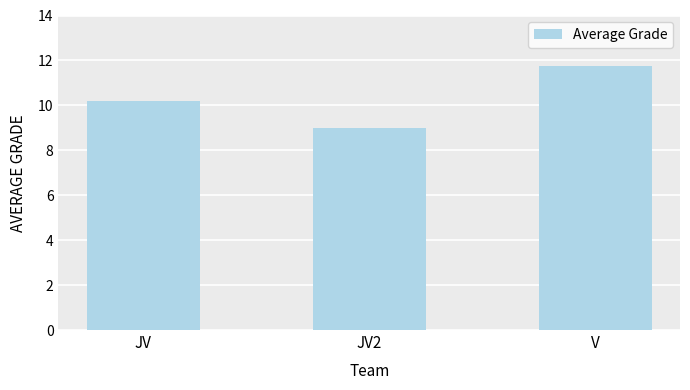

How many values are between 9 and 11?

2